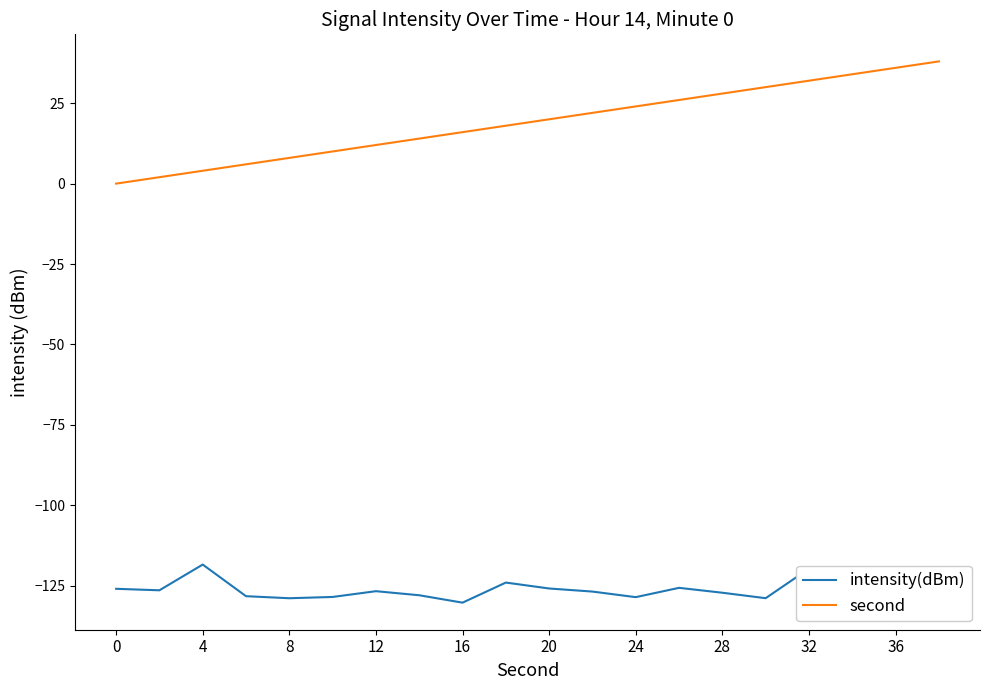

Which series has the widest spread of values?

second